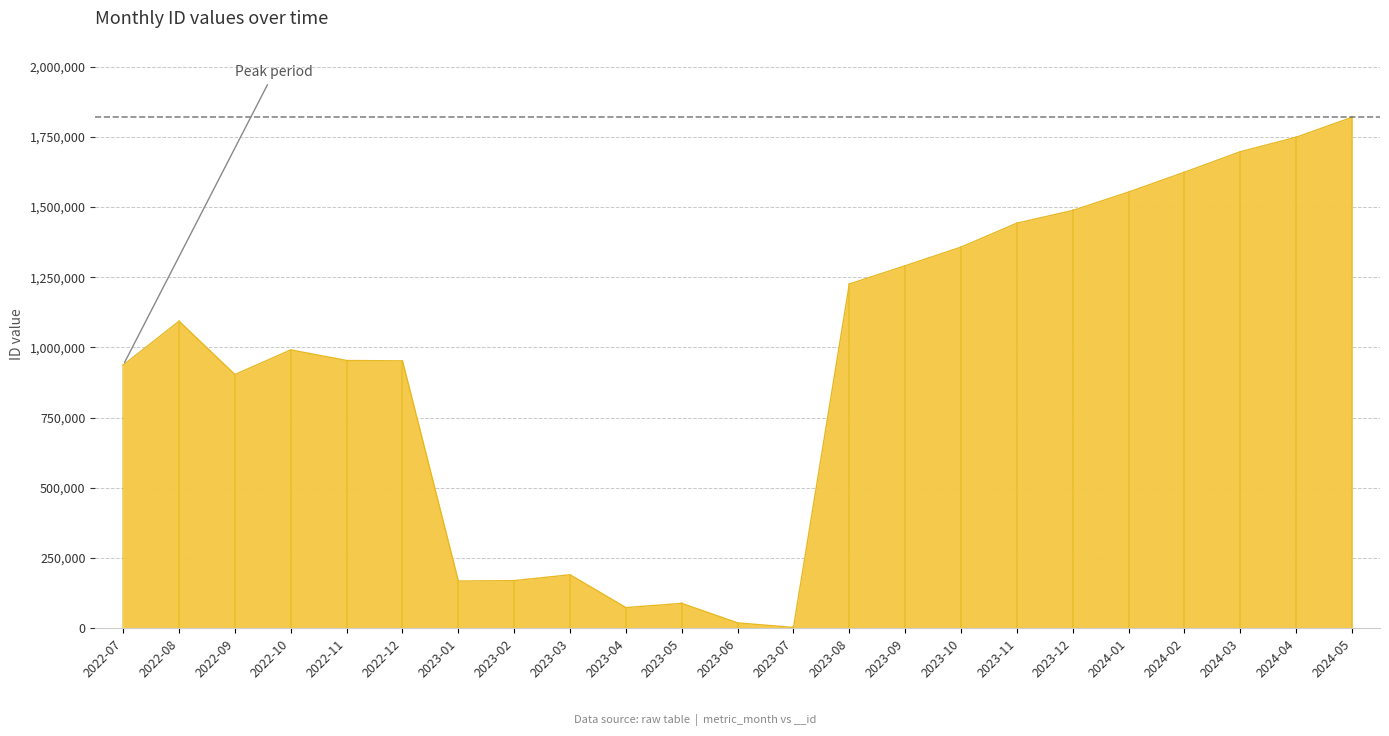

Which has a higher value, 2022-10 or 2023-09?

2023-09